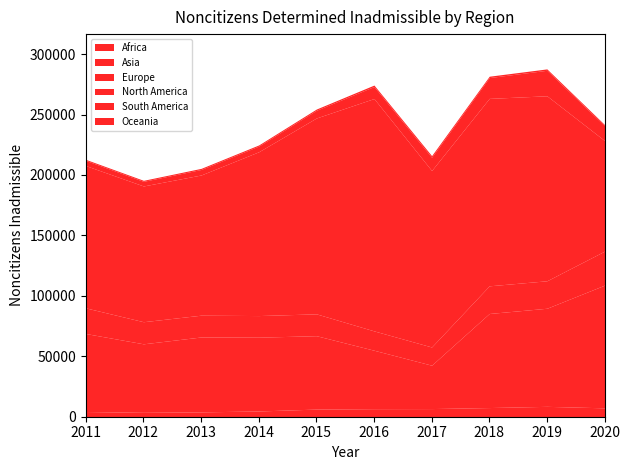

What is the value of the Europe point at the 8th from the left?

22893